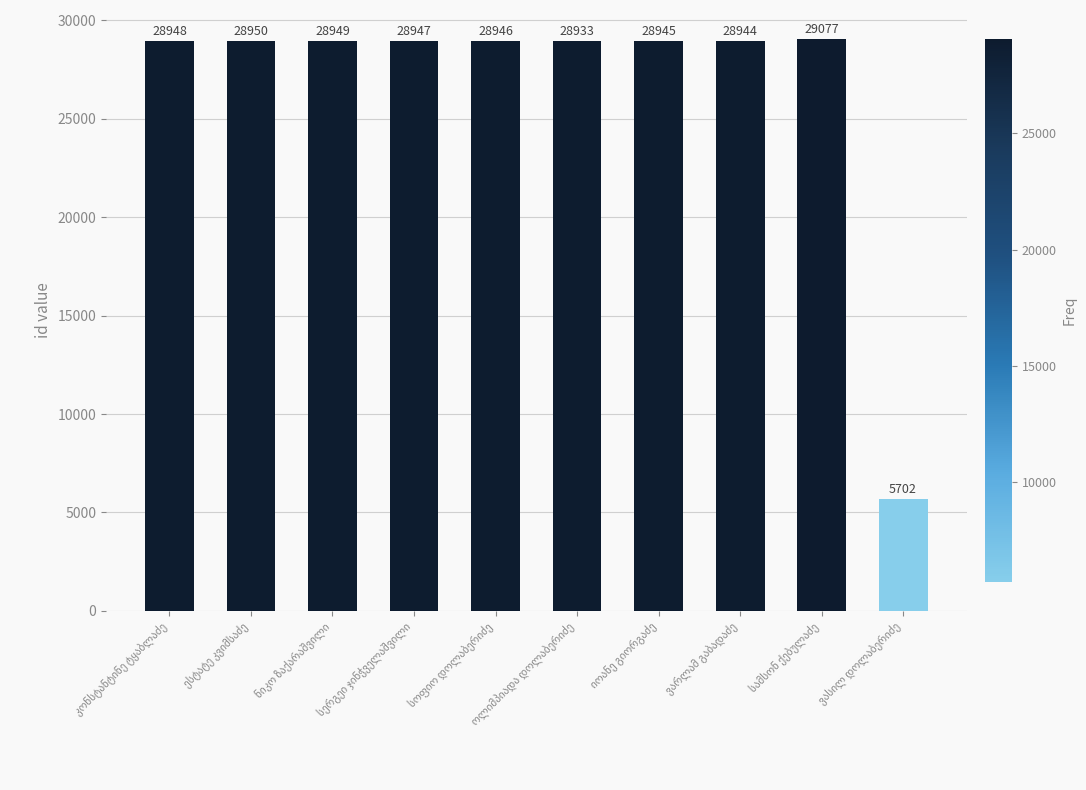

How many bars are there in total?

10